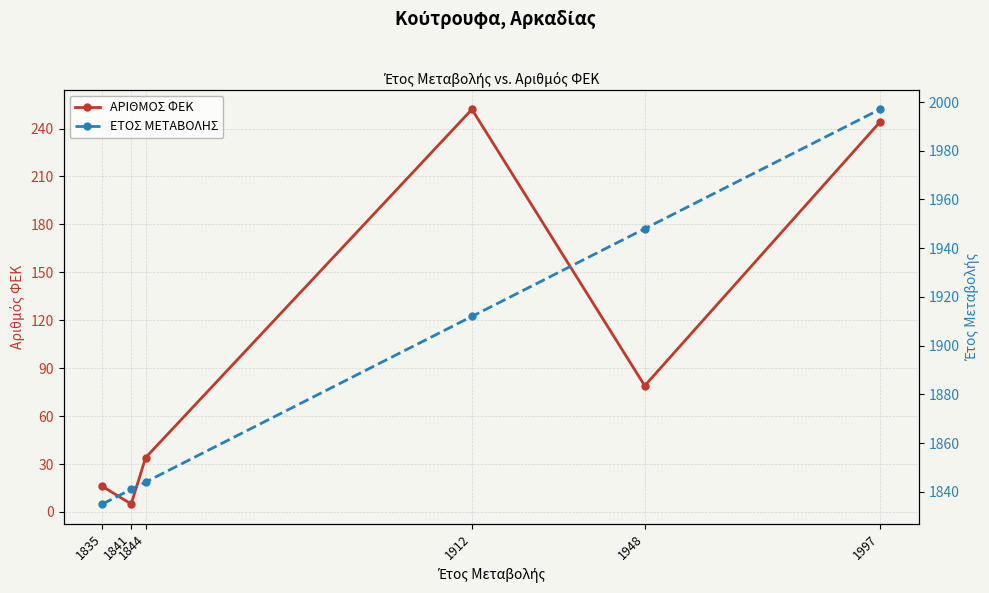

List the series in order of their peak value, highest first.

ΕΤΟΣ ΜΕΤΑΒΟΛΗΣ, ΑΡΙΘΜΟΣ ΦΕΚ